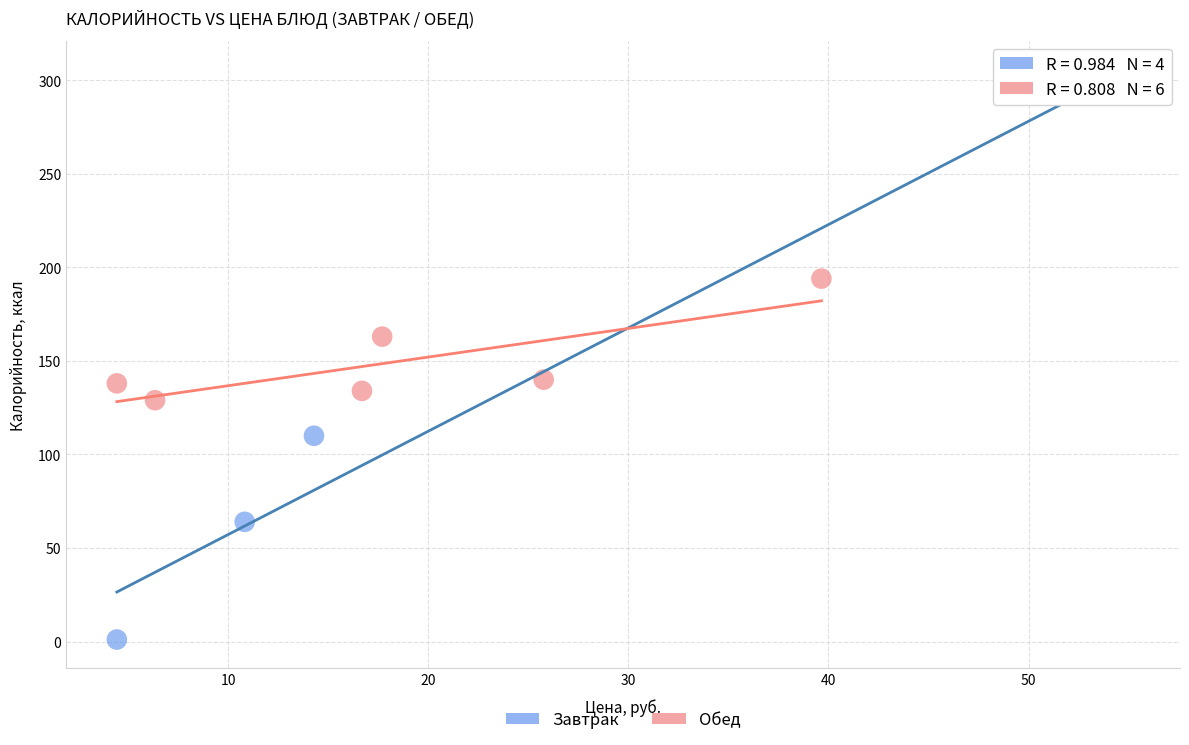

Which series contains the highest Y value?

Завтрак